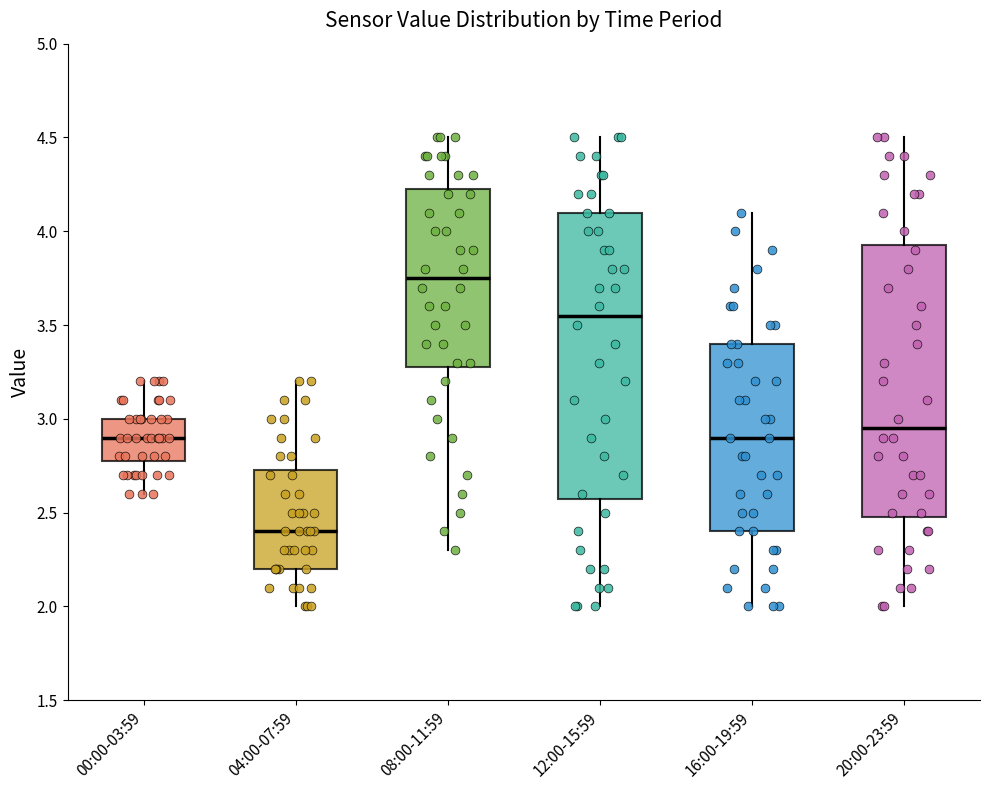

Reading left to right, read every box against the y-axis: the position of its median line, the range the box covers, and the ends of its whiskers. The values are not printed on the chart, so give them approximately, as read against the axis.

00:00-03:59: median 2.90, box 2.80 to 3.00, whiskers 2.60 to 3.20
04:00-07:59: median 2.40, box 2.20 to 2.75, whiskers 2.00 to 3.20
08:00-11:59: median 3.75, box 3.30 to 4.25, whiskers 2.30 to 4.50
12:00-15:59: median 3.55, box 2.60 to 4.10, whiskers 2.00 to 4.50
16:00-19:59: median 2.90, box 2.40 to 3.40, whiskers 2.00 to 4.10
20:00-23:59: median 2.95, box 2.50 to 3.95, whiskers 2.00 to 4.50